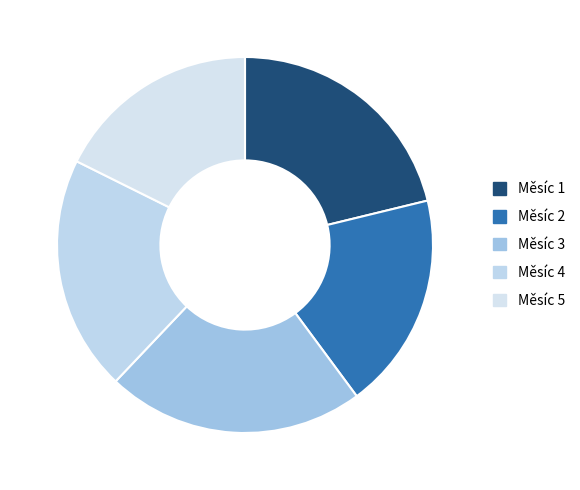

To the nearest percent, what is the difference between the largest and smallest slice percentages?

5%